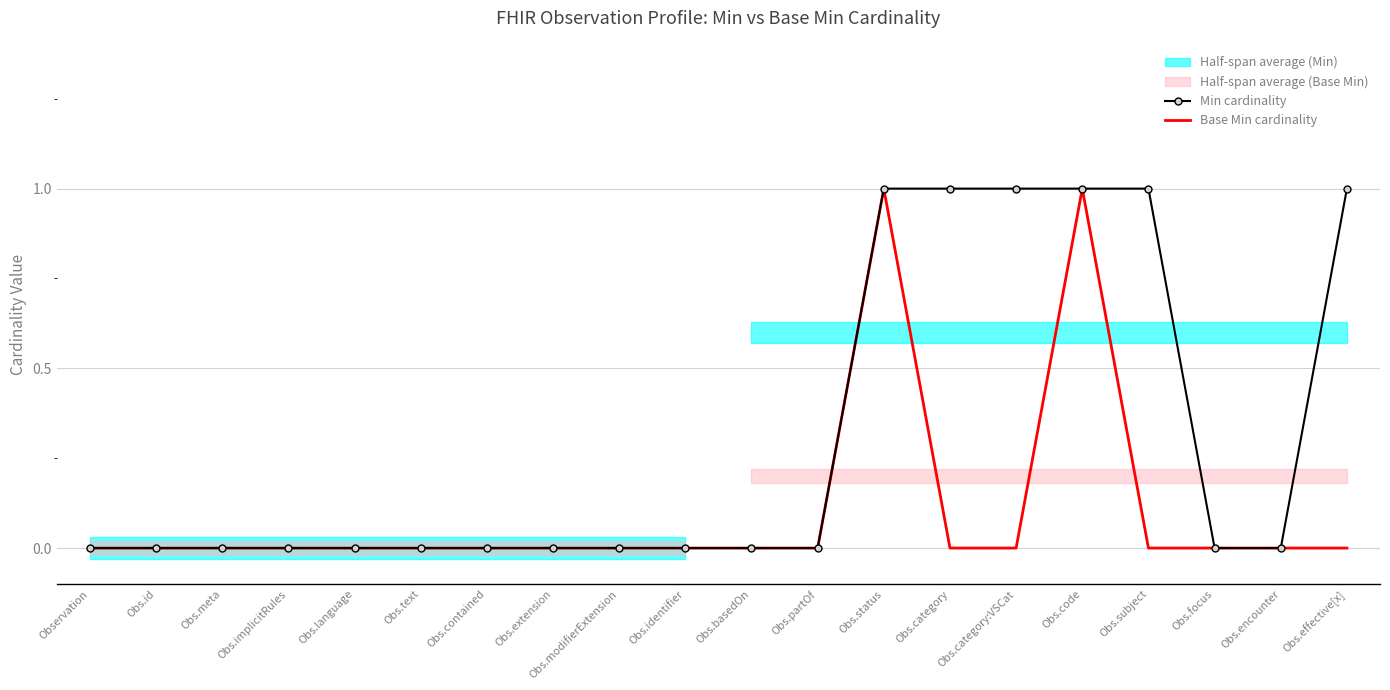

Where is Base Min cardinality nearest to the value 0?

Observation